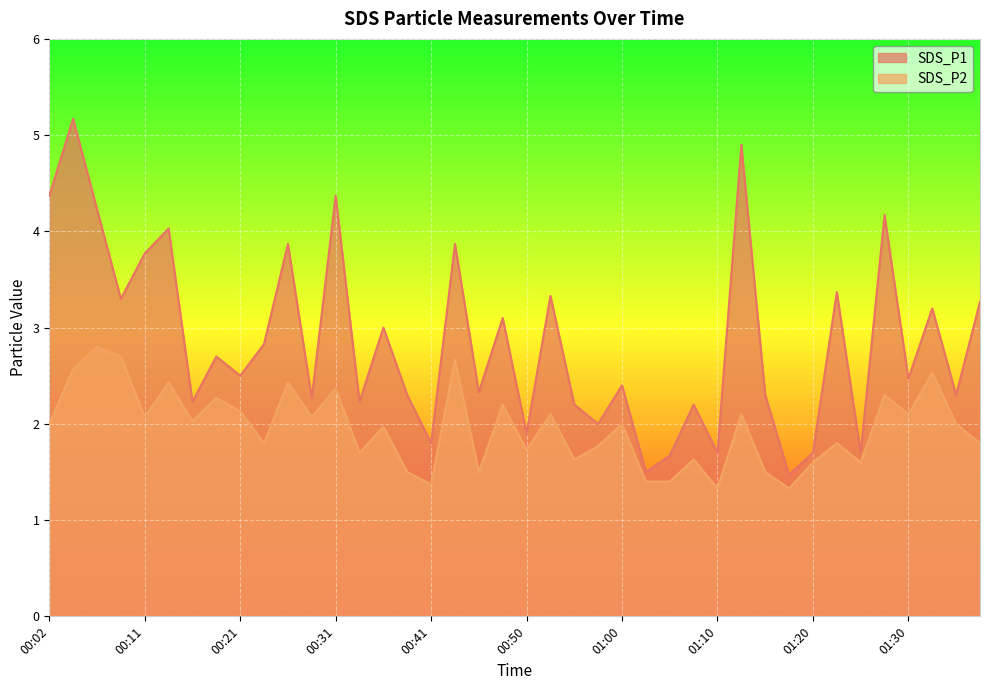

At how many categories does at least one series exceed 2?

31